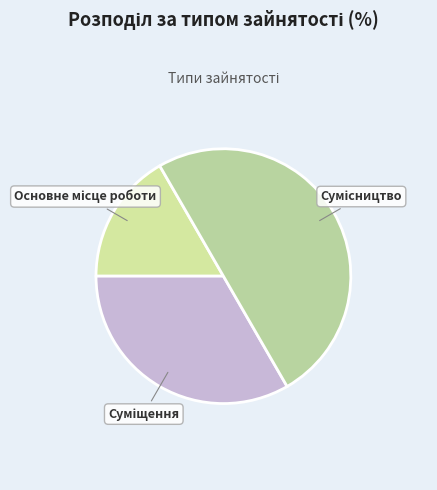

Count the number of slices in the pie.

3